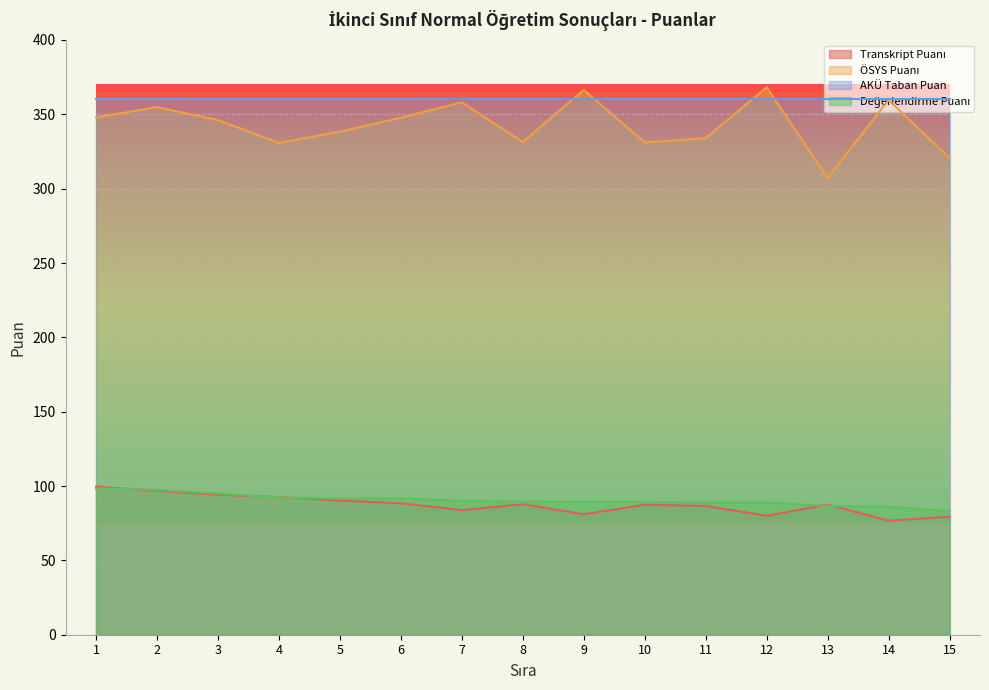

What is the difference between the highest and lowest values at 11?

273.4